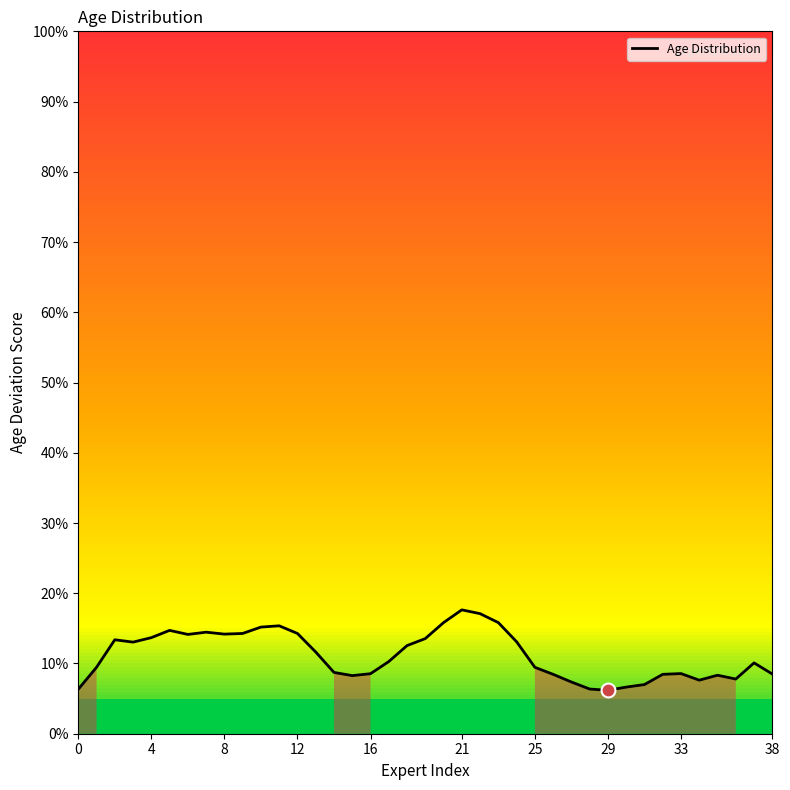

Does the chart have visible grid lines?

No